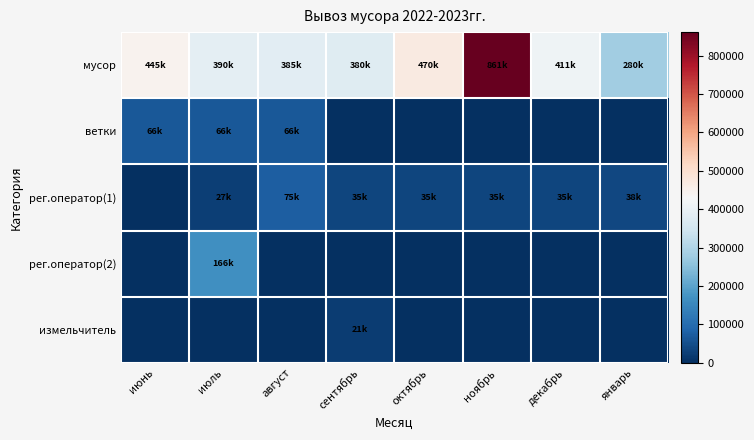

What is the maximum value shown in the chart?

861000.0